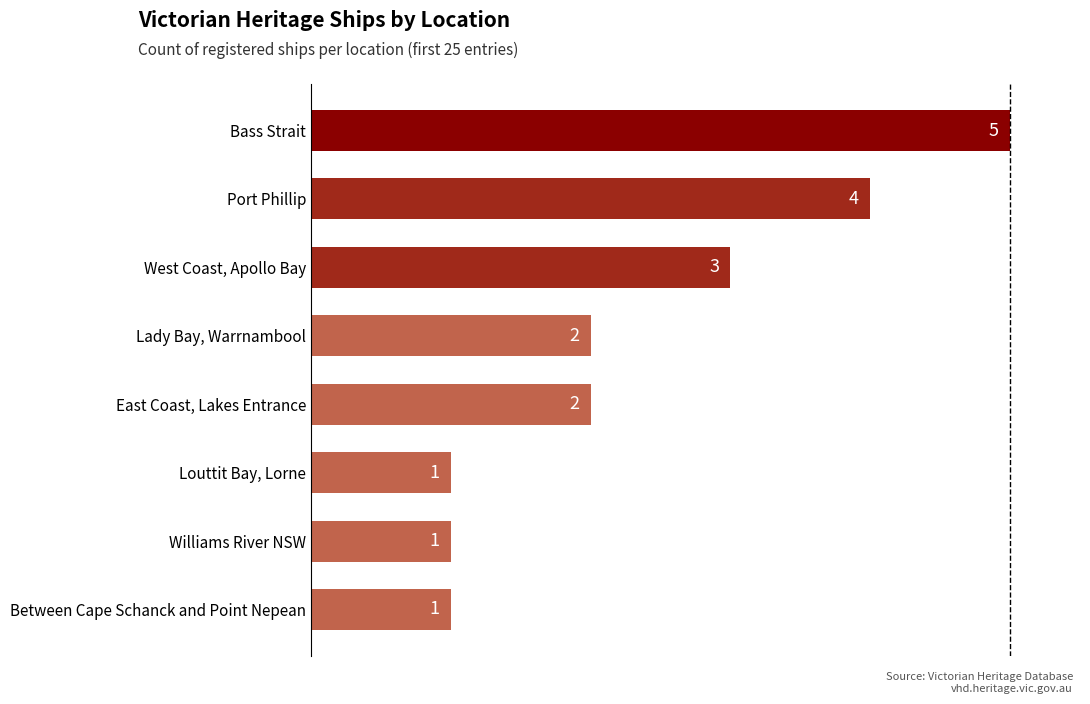

What is the difference between the second highest and minimum values?

3